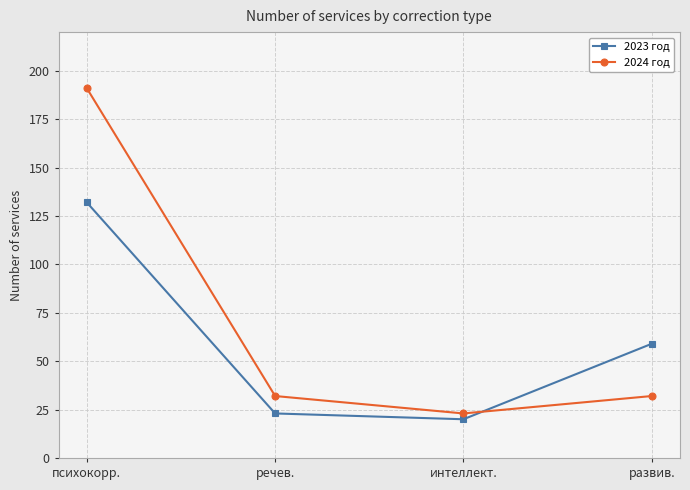

True or false: 2024 год has a value of 191 at психокорр..

True